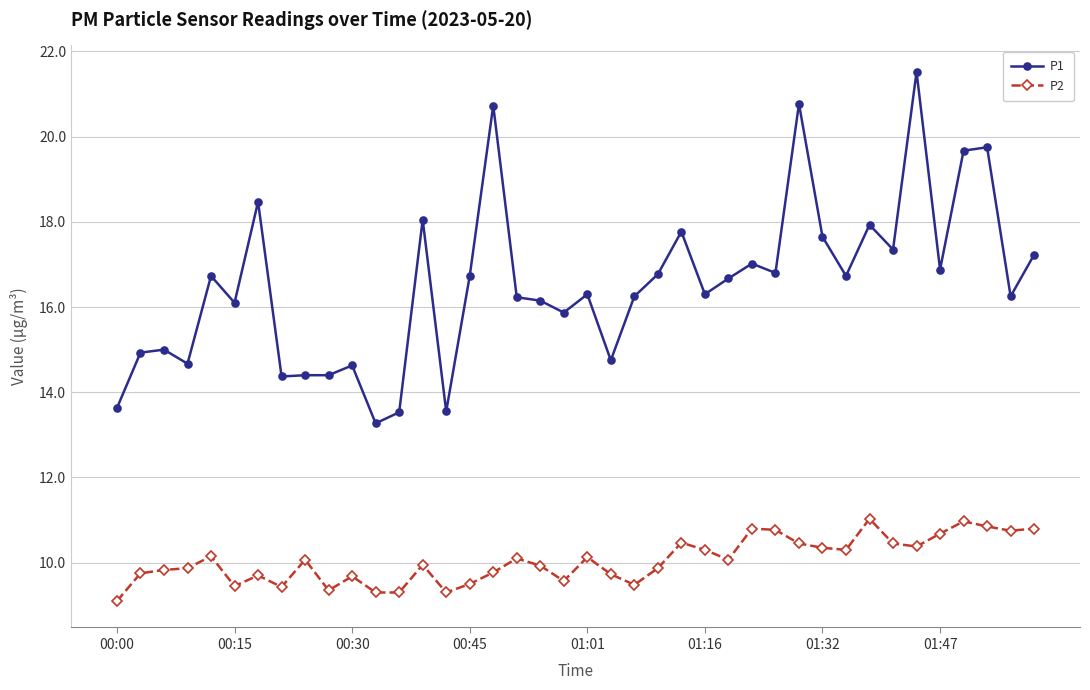

What is the value of the P2 point at the 5th from the left?

10.2